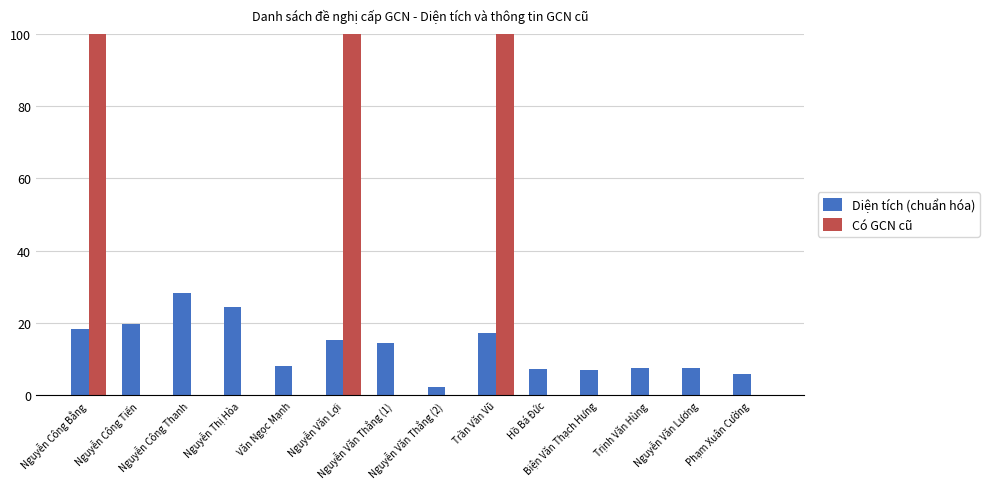

What is the sum of all Có GCN cũ values?

300.0